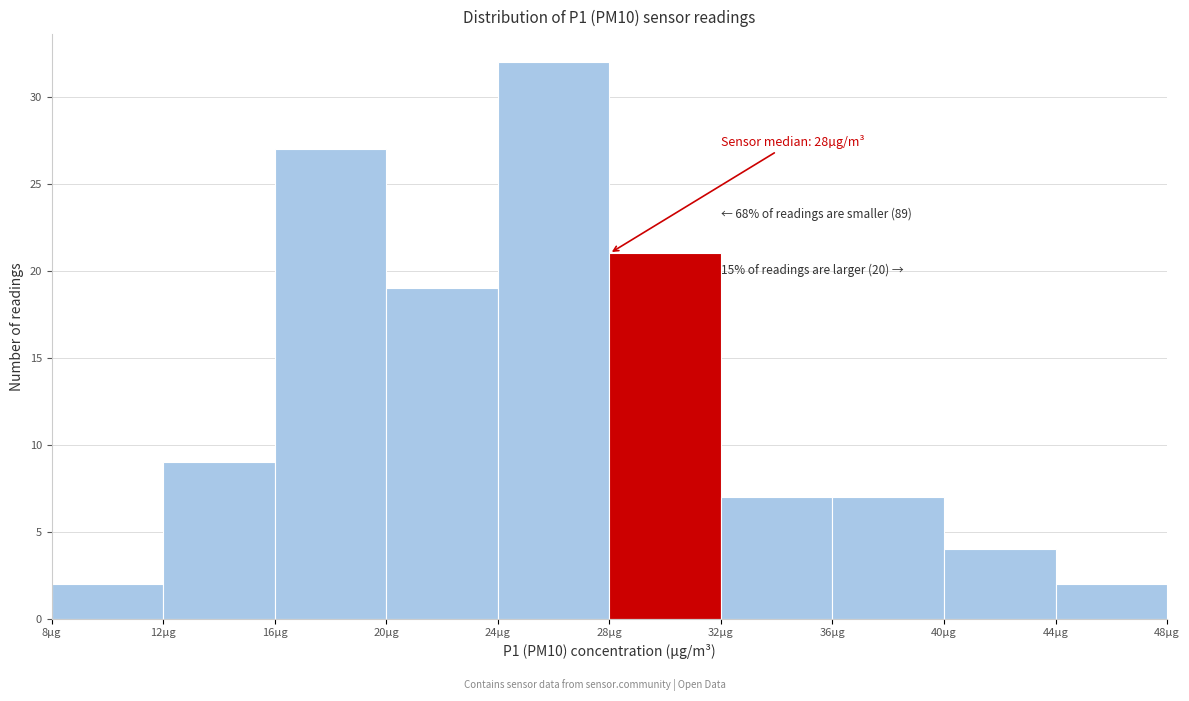

Which range on the x-axis has the tallest bar?

24 to 28